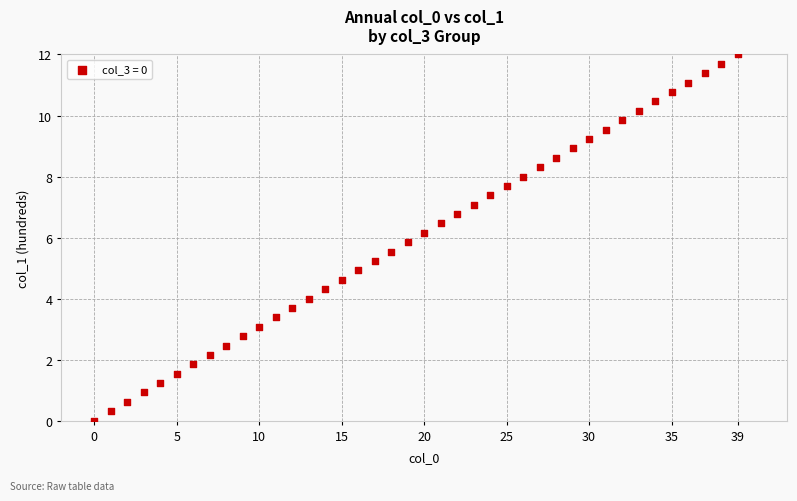

What is the range of Y values (max minus min)?

12.0